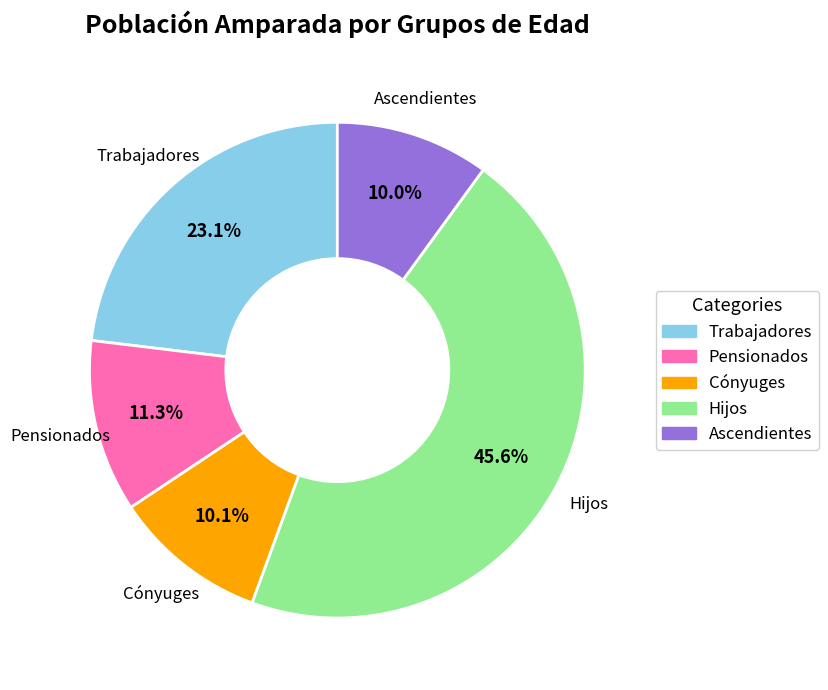

To the nearest percent, what is the combined percentage of Hijos and Trabajadores?

69%